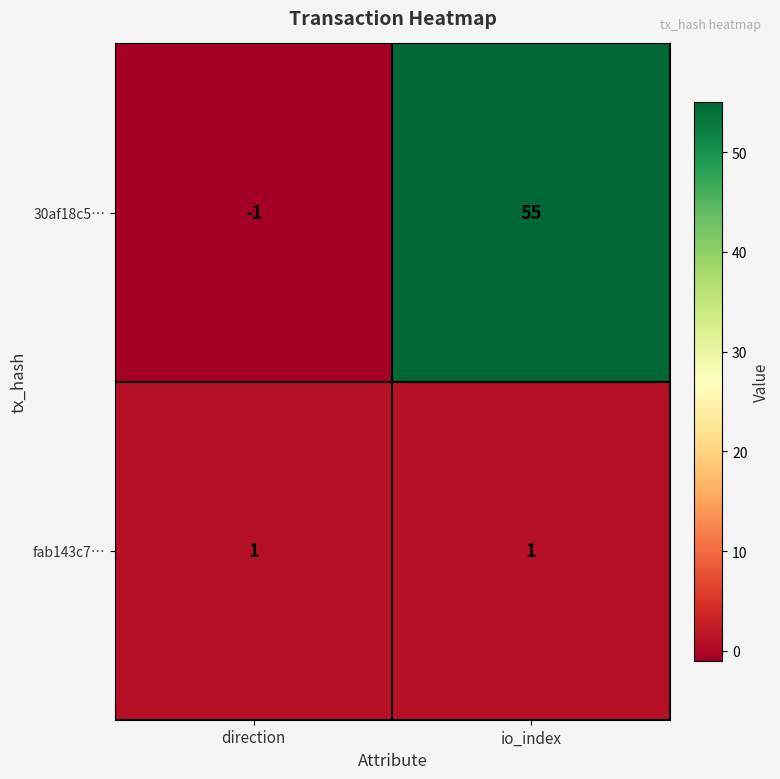

What is the sum of all 30af18c5… values?

54